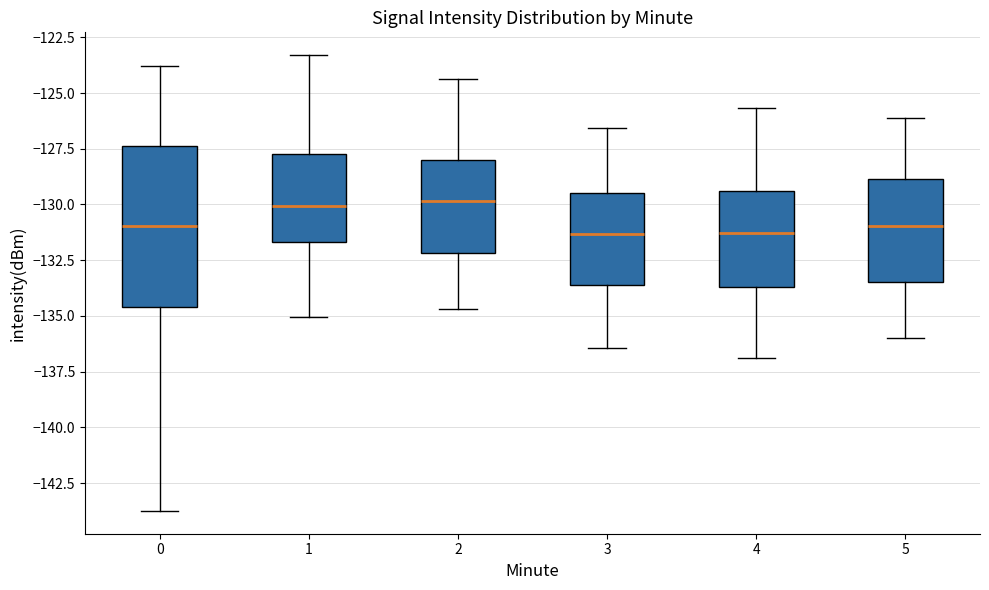

Where does the median line of the box at x = 2 sit on the y-axis? The values are not printed on the chart, so give them approximately, as read against the axis.

-130.0